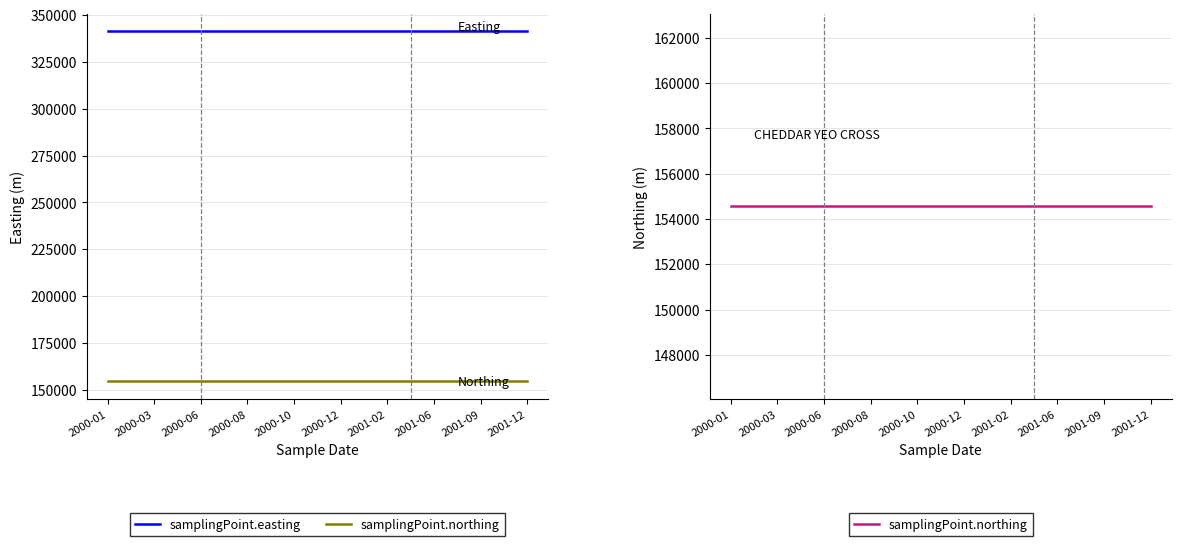

What is the average value of the samplingPoint.northing series?

154554